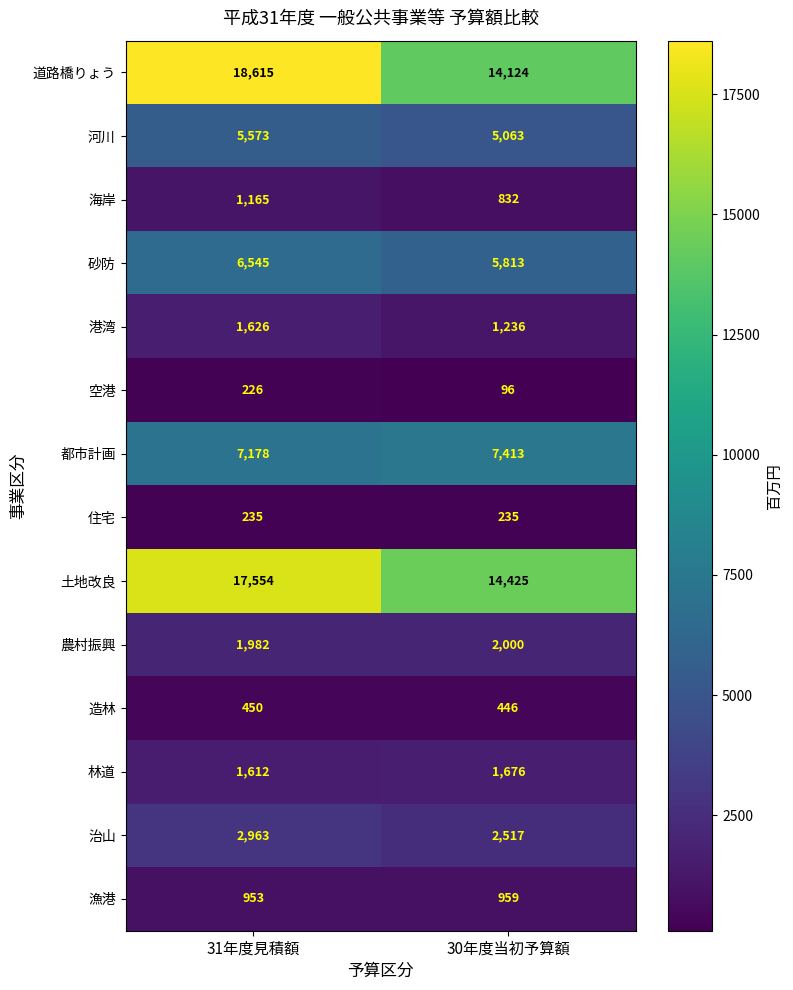

At which category is the sum across all series the highest?

31年度見積額